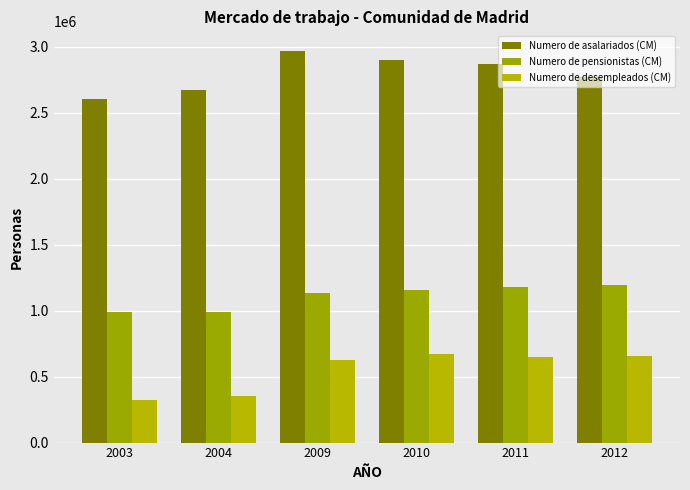

What is the greatest value displayed?

2968360